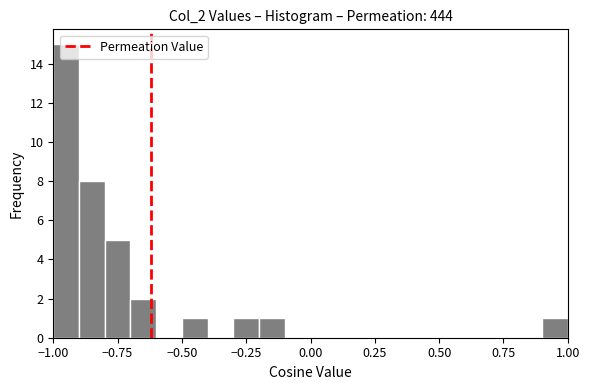

Read against the x-axis, roughly where is the centre of the tallest bar?

-0.95